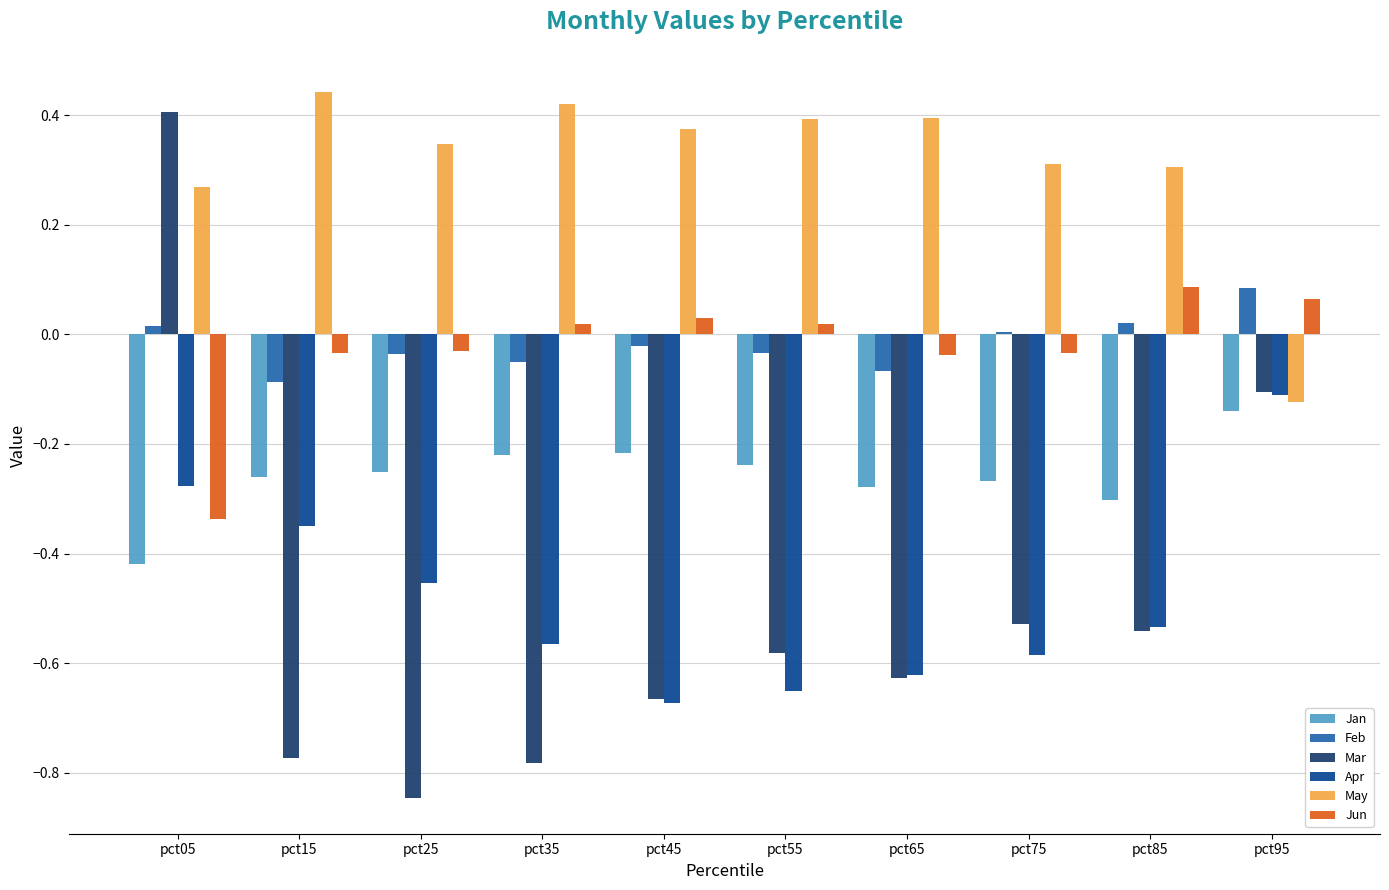

Which series changed the most between pct05 and pct75?

Mar